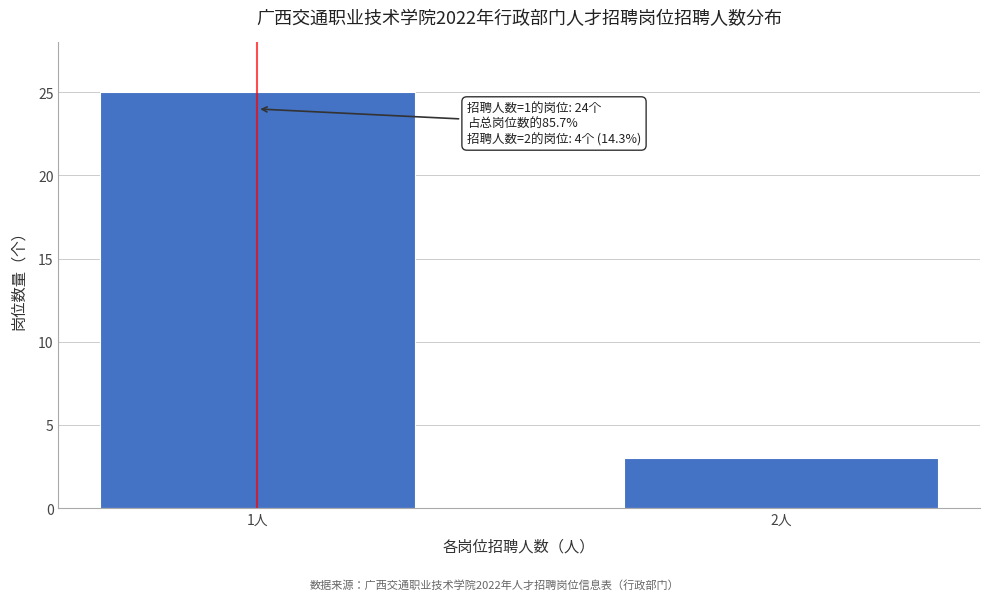

Reading right to left, list all the values displayed in this chart.

2人=3	1人=25